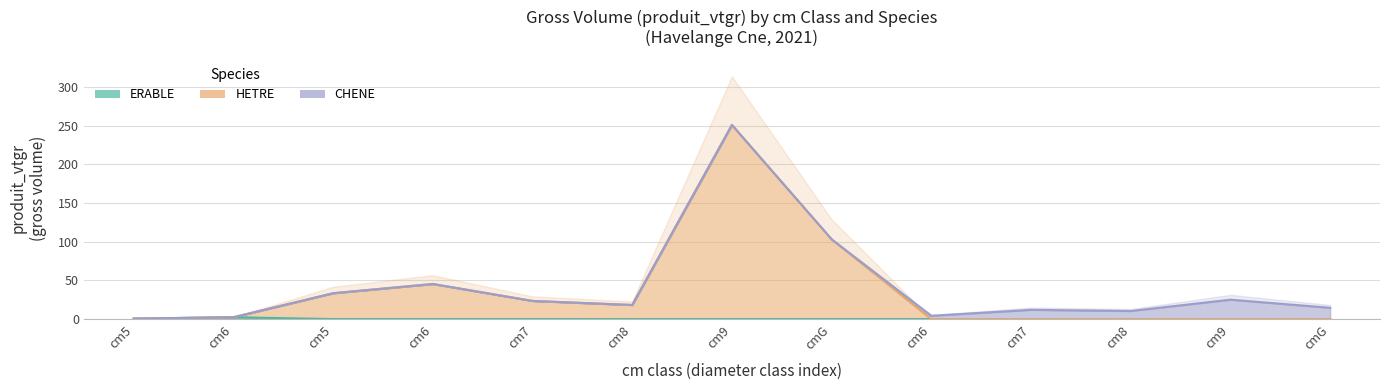

The ERABLE series shows -1.6 at cm6. True or false?

False